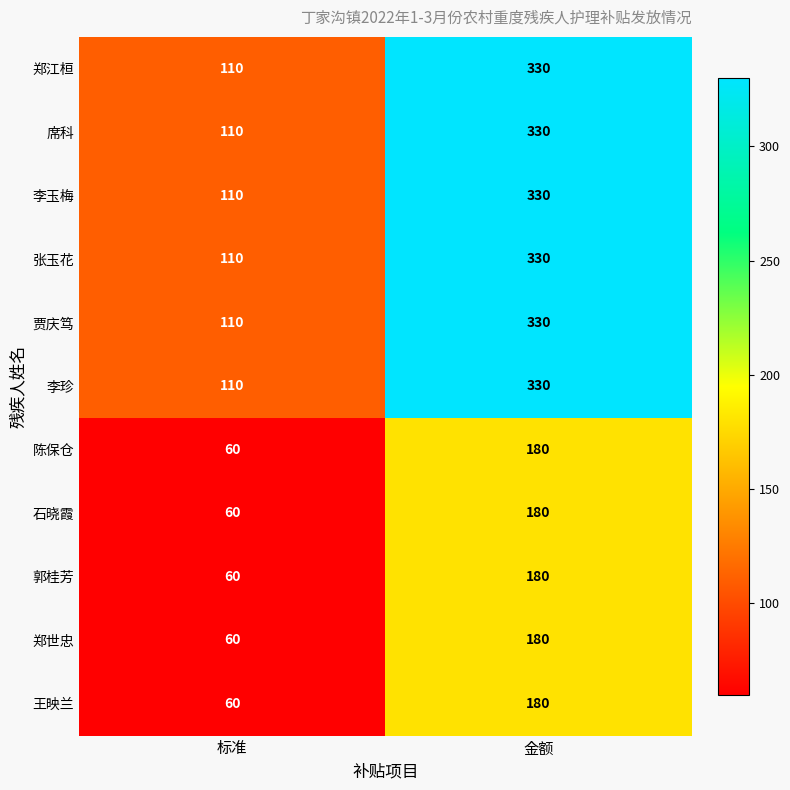

Which label corresponds to the largest value in the chart?

金额